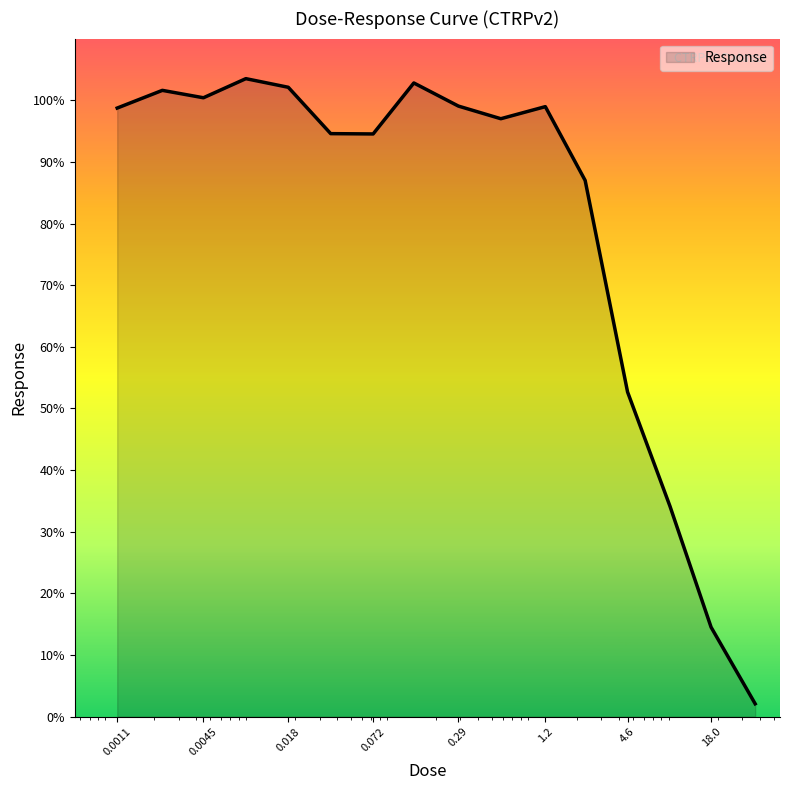

What is the greatest value displayed?

103.5